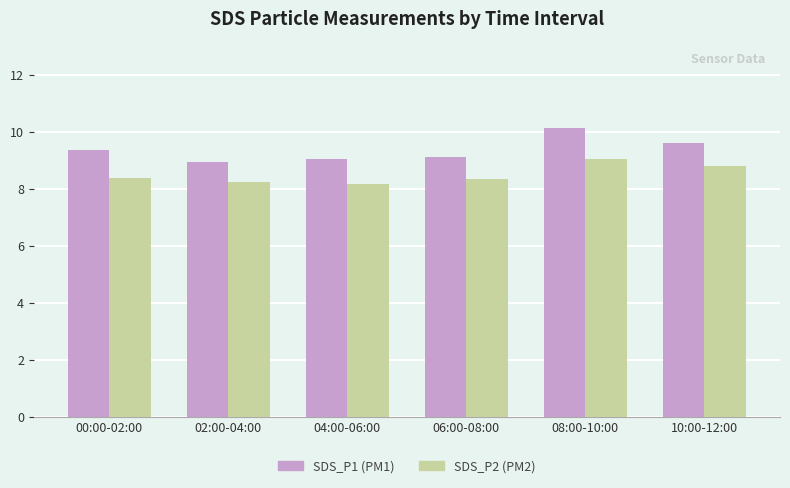

At which category is the sum across all series the highest?

08:00-10:00